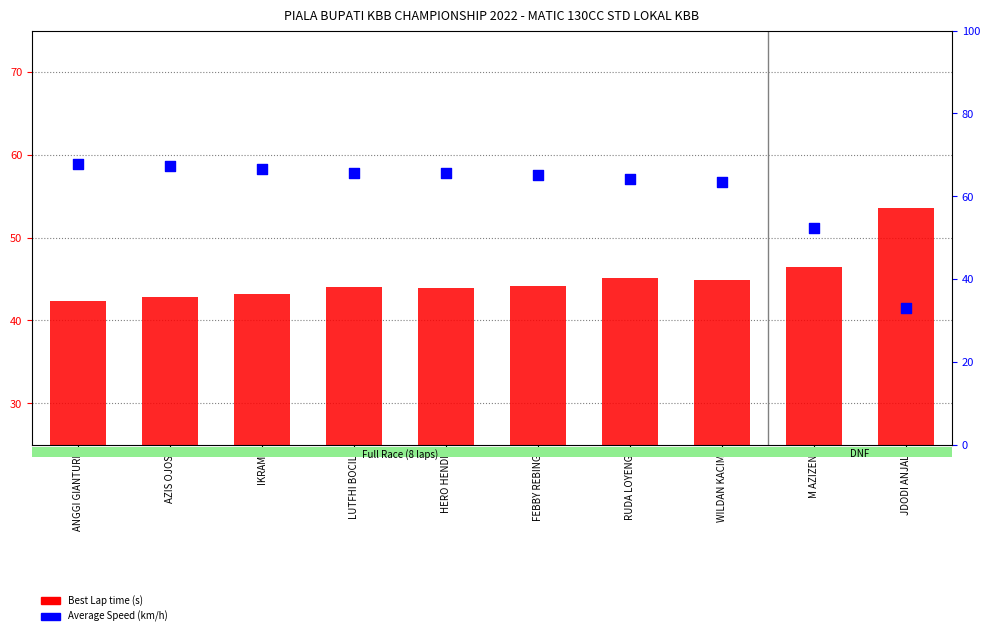

What are all the series names shown in the legend?

Best Lap time (s), Average Speed (km/h)